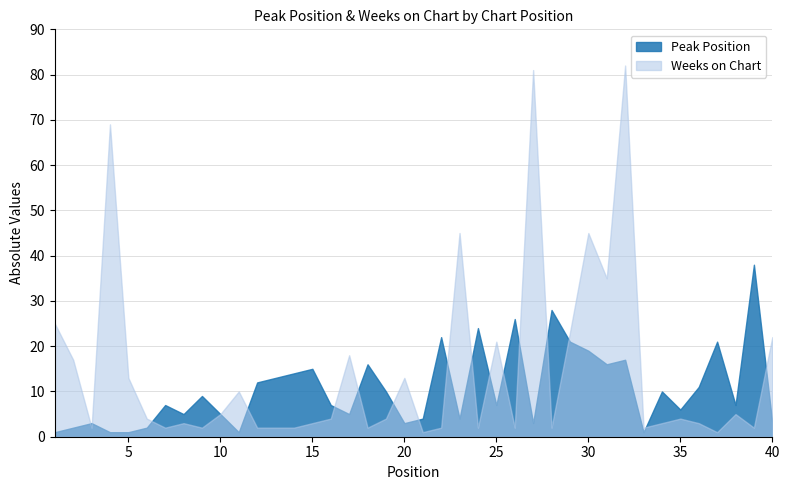

List the series in order of their overall mean, lowest first.

Peak Position, Weeks on Chart